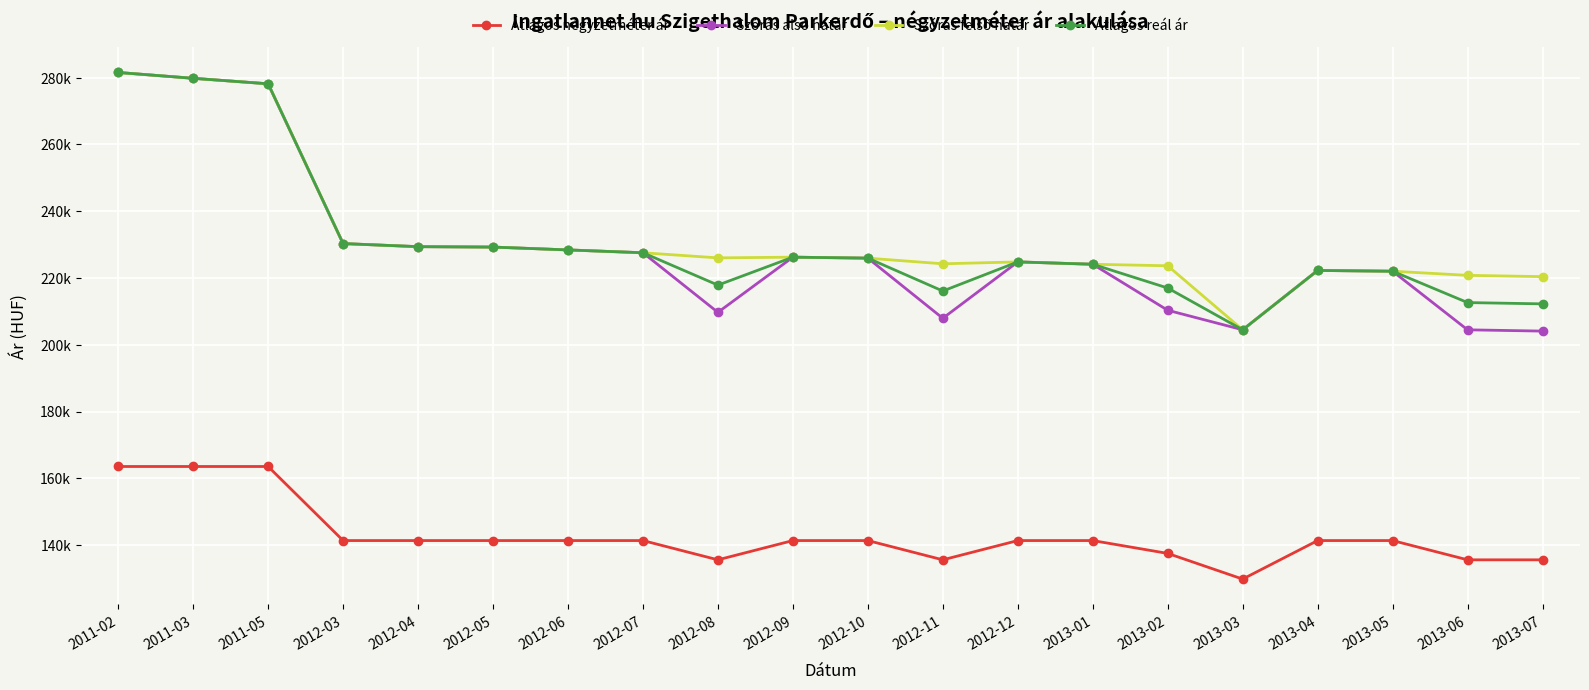

What is the label of the 7th point from the left?

2012-06